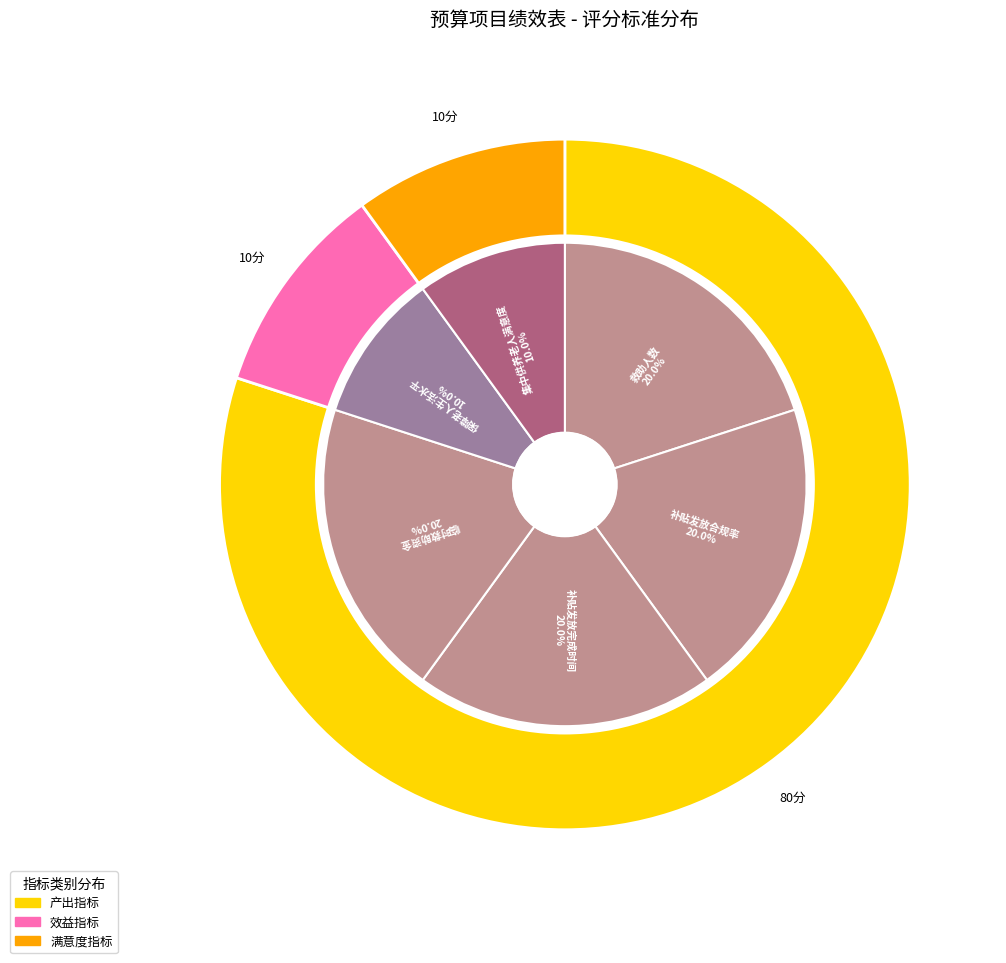

How many segments does this pie chart have?

6